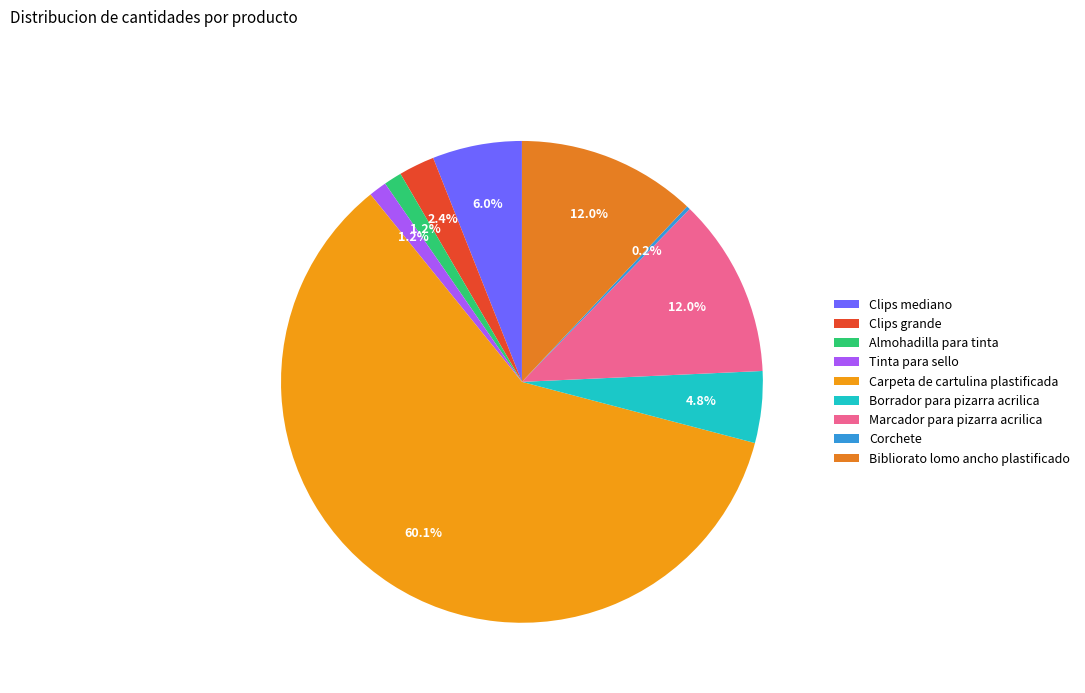

Rank the categories by value from lowest to highest.

Corchete, Almohadilla para tinta, Tinta para sello, Clips grande, Borrador para pizarra acrilica, Clips mediano, Marcador para pizarra acrilica, Bibliorato lomo ancho plastificado, Carpeta de cartulina plastificada